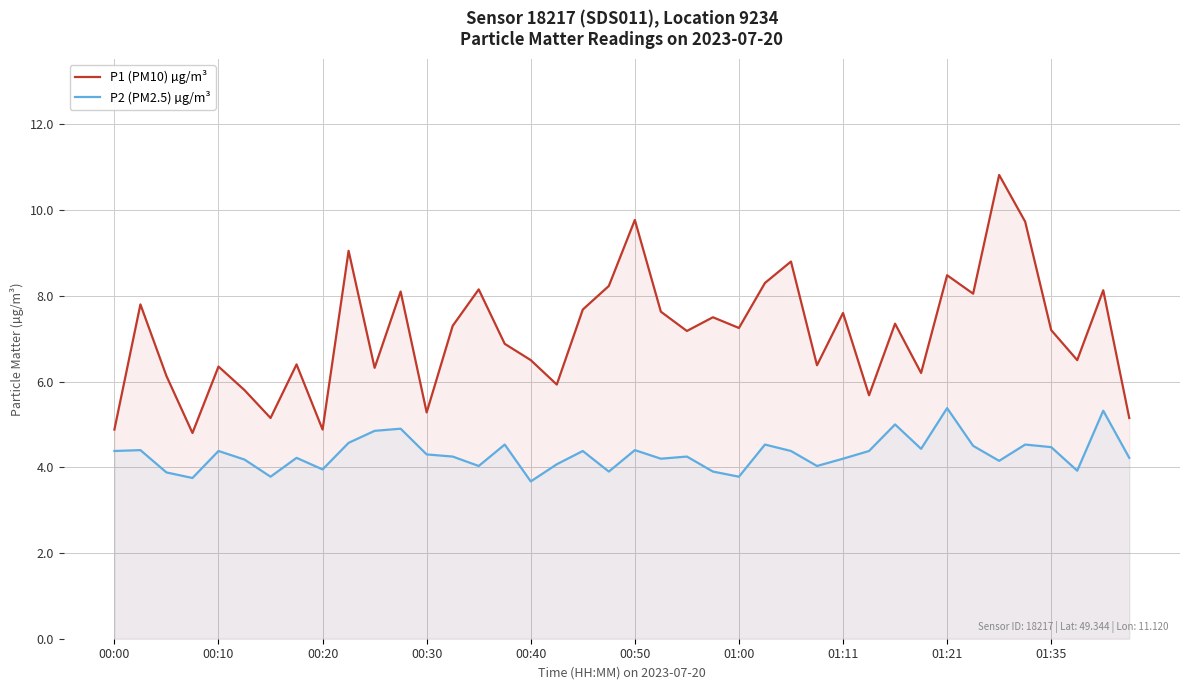

What is the lowest value of the P2 (PM2.5) µg/m³ series?

3.7